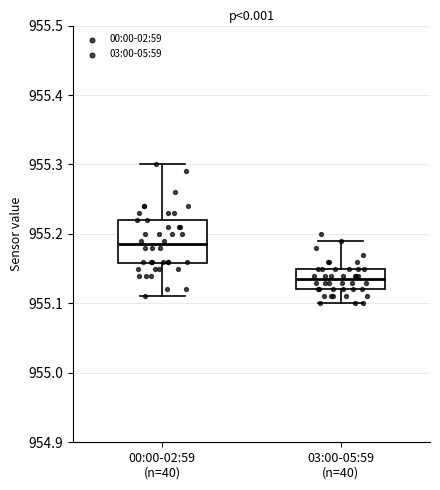

Reading left to right, transcribe this box plot: for each box, give where its median line is, the range the box spans, and where its two whiskers end, as read against the y-axis. The values are not printed on the chart, so give them approximately, as read against the axis.

00:00-02:59 (n=40): median 955.19, box 955.16 to 955.22, whiskers 955.11 to 955.30
03:00-05:59 (n=40): median 955.14, box 955.12 to 955.15, whiskers 955.10 to 955.19